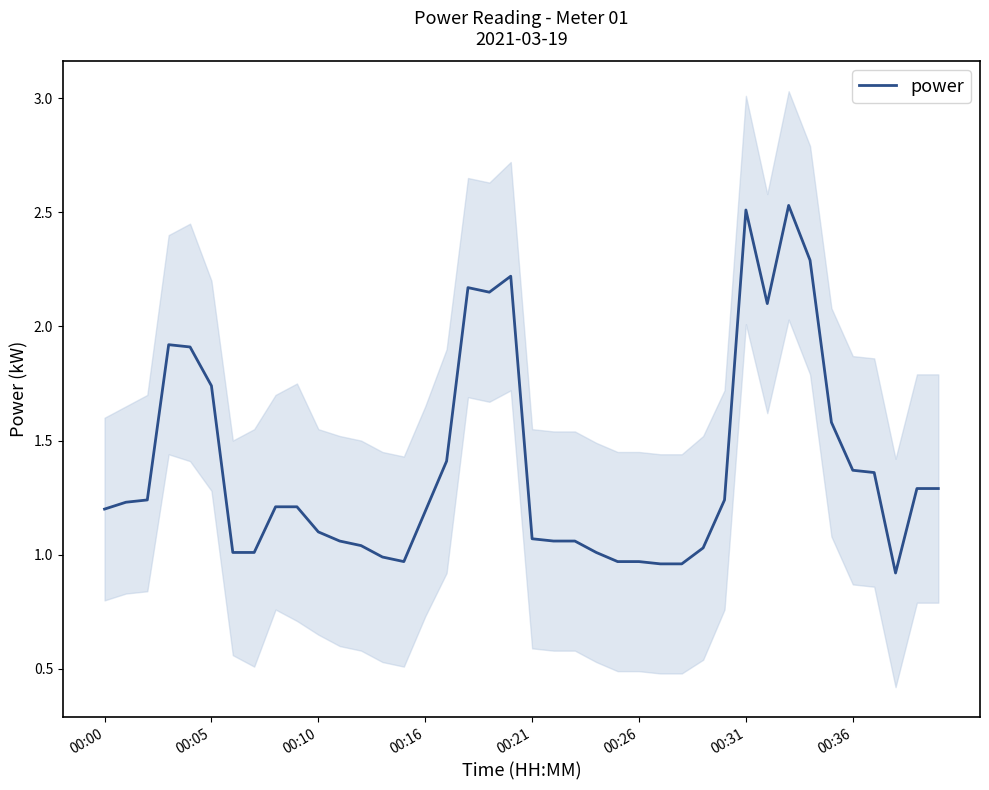

How many data points are less than 1?

7